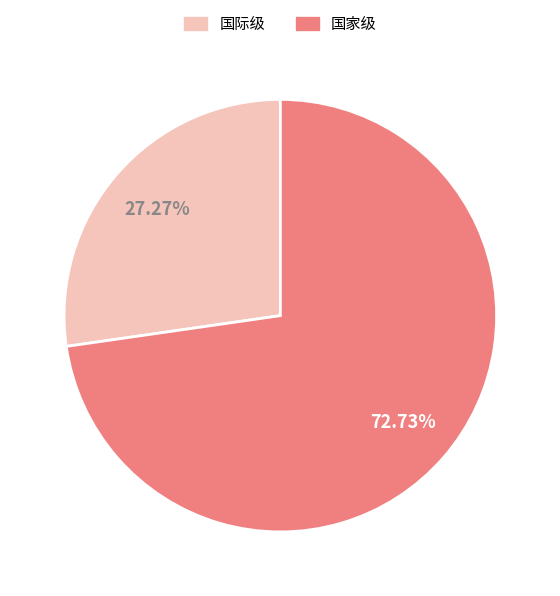

What percentage is the 国家级 slice, to the nearest percent?

73%